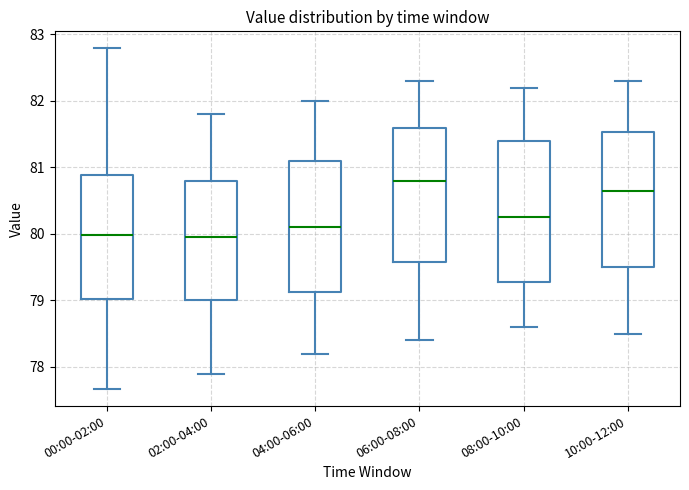

Reading left to right, transcribe this box plot: for each box, give where its median line is, the range the box spans, and where its two whiskers end, as read against the y-axis. The values are not printed on the chart, so give them approximately, as read against the axis.

00:00-02:00: median 80.0, box 79.0 to 80.9, whiskers 77.7 to 82.8
02:00-04:00: median 80.0, box 79.0 to 80.8, whiskers 77.9 to 81.8
04:00-06:00: median 80.1, box 79.1 to 81.1, whiskers 78.2 to 82.0
06:00-08:00: median 80.8, box 79.6 to 81.6, whiskers 78.4 to 82.3
08:00-10:00: median 80.3, box 79.3 to 81.4, whiskers 78.6 to 82.2
10:00-12:00: median 80.7, box 79.5 to 81.5, whiskers 78.5 to 82.3